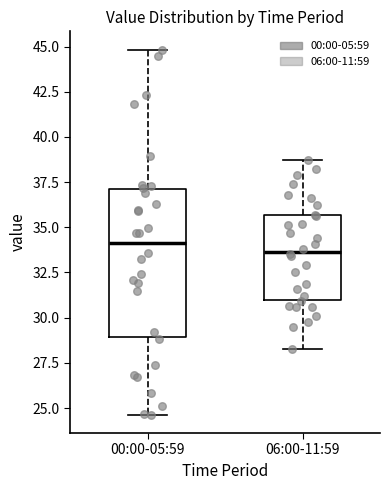

Reading left to right, transcribe this box plot: for each box, give where its median line is, the range the box spans, and where its two whiskers end, as read against the y-axis. The values are not printed on the chart, so give them approximately, as read against the axis.

00:00-05:59: median 34.0, box 29.0 to 37.0, whiskers 24.5 to 45.0
06:00-11:59: median 33.5, box 31.0 to 35.5, whiskers 28.5 to 38.5